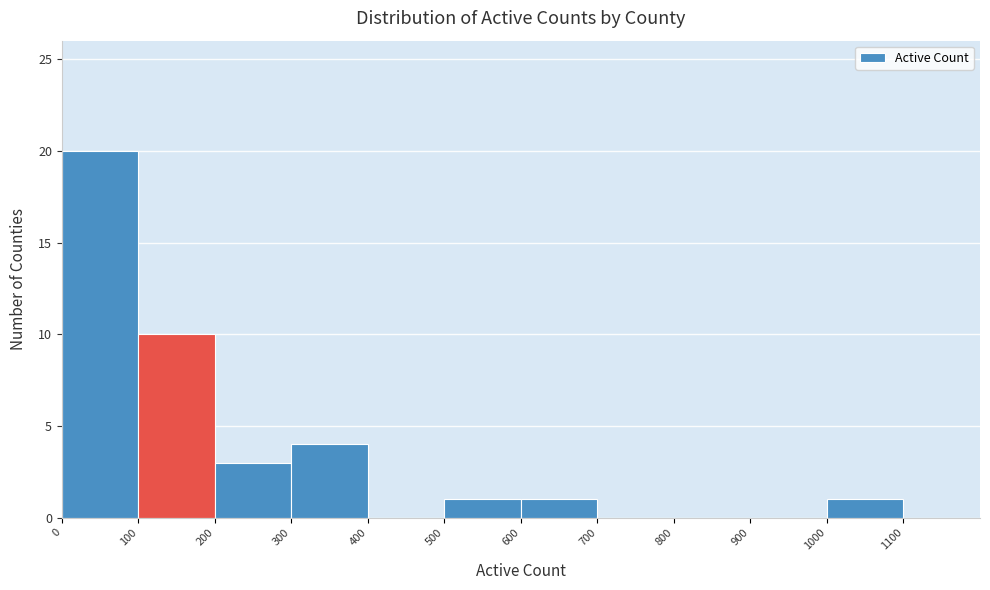

Reading left to right, list every bar in this chart as the range it spans on the x-axis followed by its height. The values are not printed on the chart, so give them approximately, as read against the axis.

0 to 100: 20
100 to 200: 10
200 to 300: 3
300 to 400: 4
400 to 500: 0
500 to 600: 1
600 to 700: 1
700 to 800: 0
800 to 900: 0
900 to 1000: 0
1000 to 1100: 1